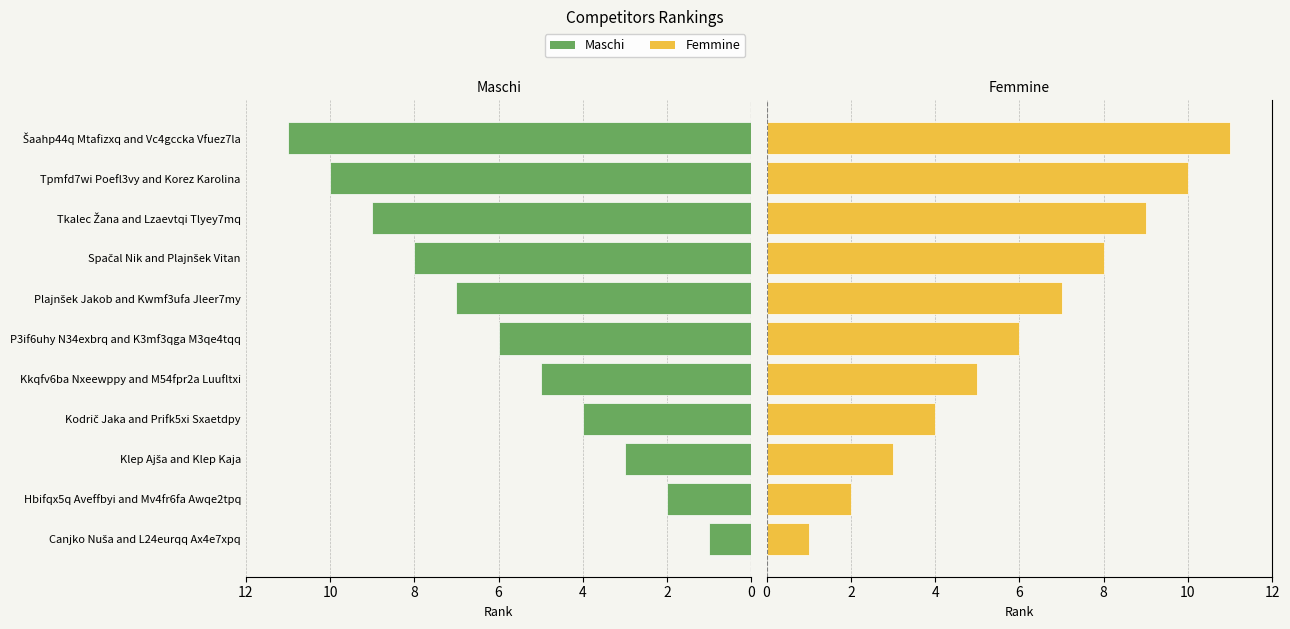

Which series has the largest total across all categories?

Maschi